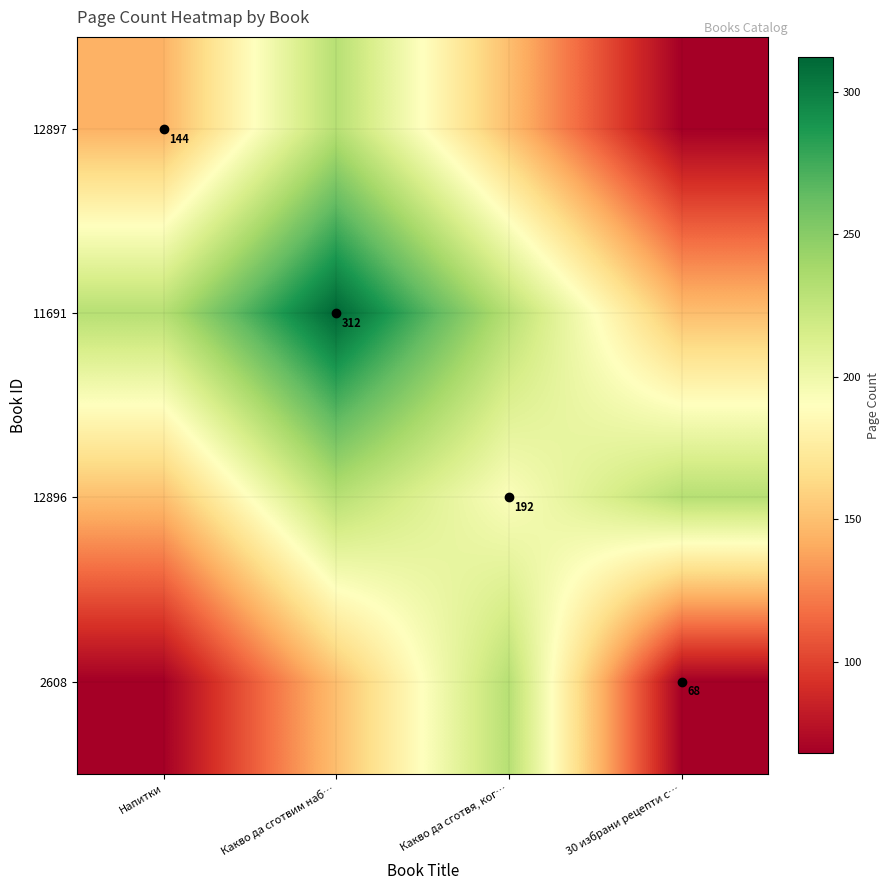

Which series has the largest total across all categories?

11691